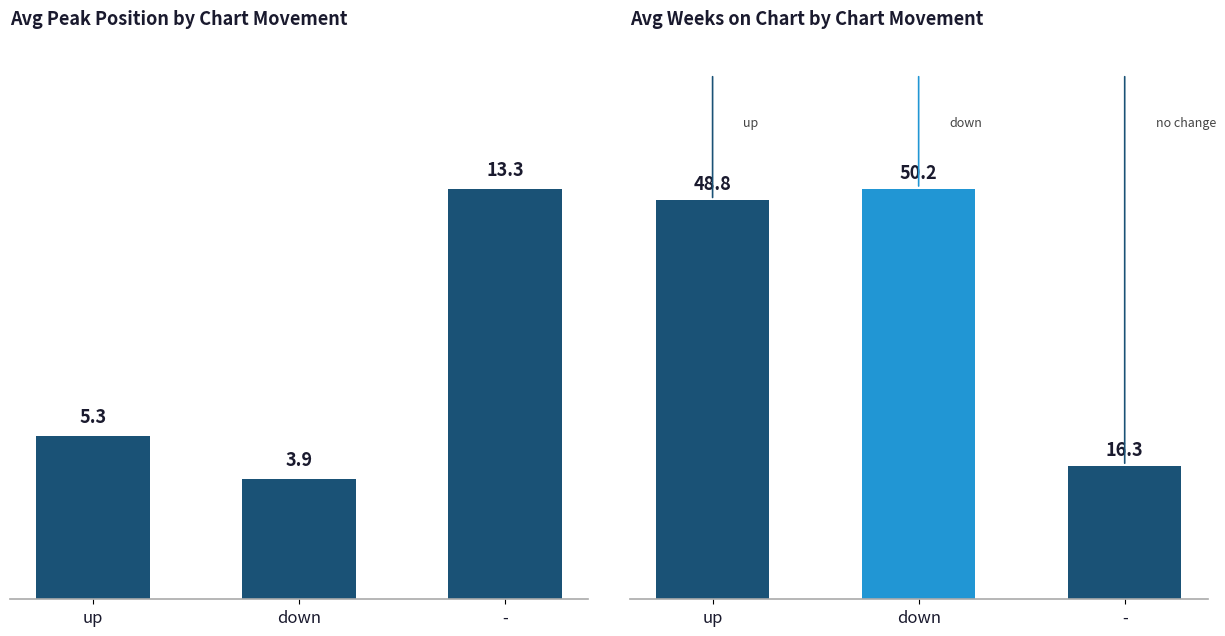

What position from the left is -?

3